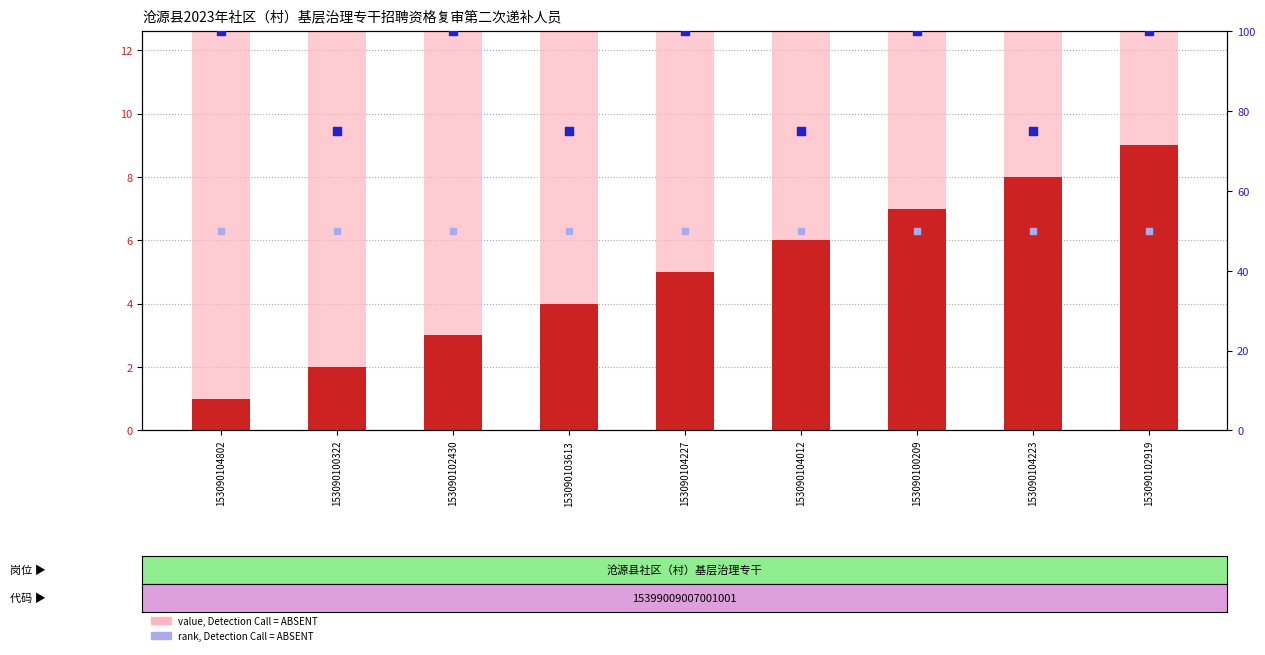

At which category is the sum across all series the highest?

153090102919